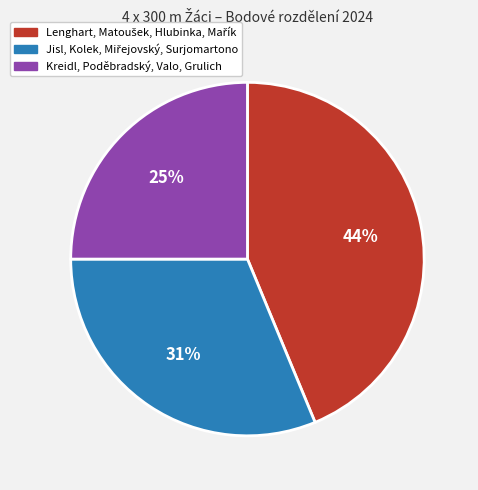

How many segments does this pie chart have?

3